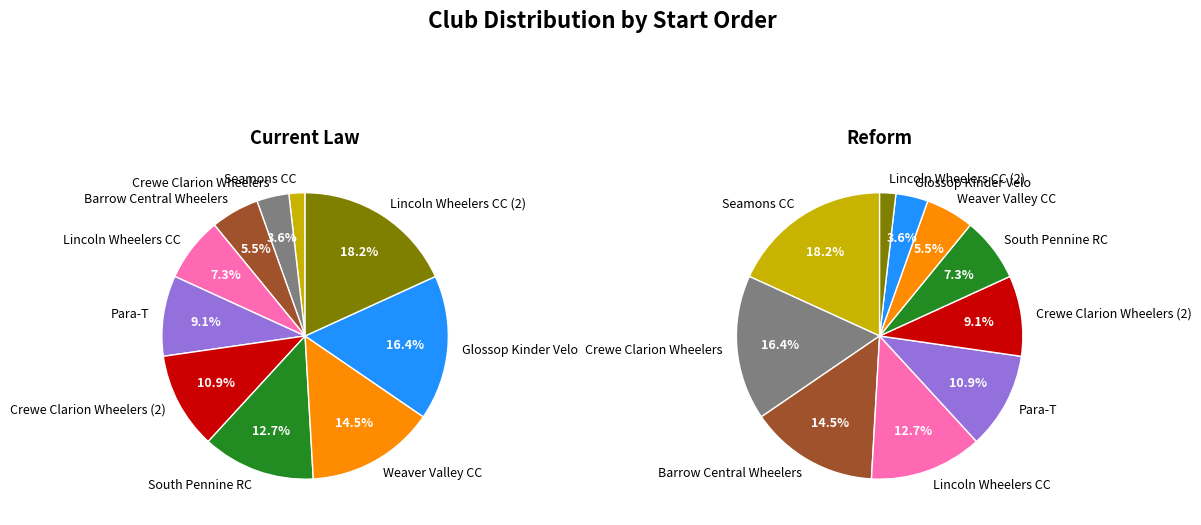

Is Crewe Clarion Wheelers the majority of the pie?

No